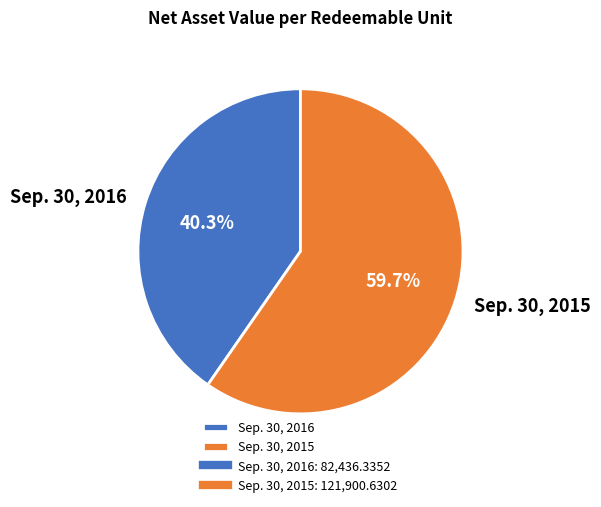

To the nearest percent, what is the combined percentage of Sep. 30, 2016 and Sep. 30, 2015?

100%